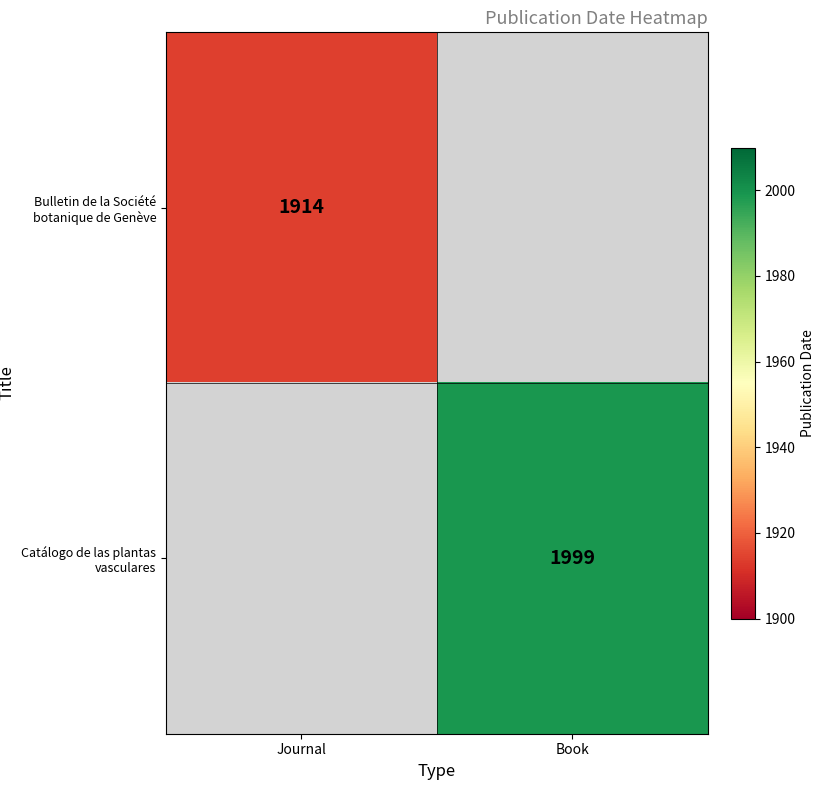

Which label corresponds to the smallest value in the chart?

Journal